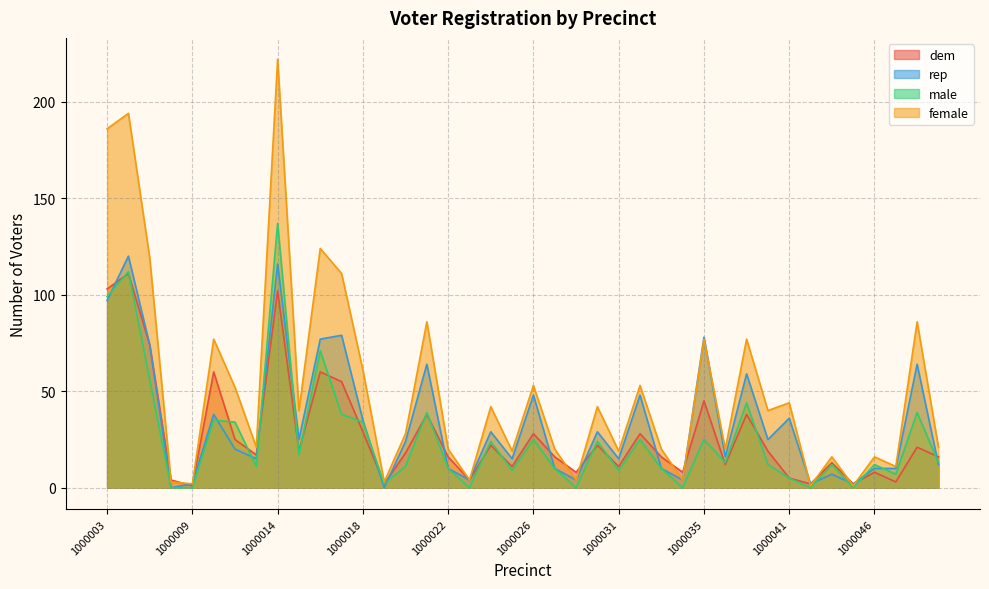

Reading left to right, extract all data points from this chart.

dem: 1000003=103	1000004=111	1000006=74	1000008=4	1000009=1	1000010=60	1000012=25	1000013=17	1000014=102	1000015=19	1000016=60	1000017=55	1000018=29	1000019=2	1000020=18	1000021=38	1000022=16	1000023=4	1000024=22	1000025=11	1000026=28	1000027=16	1000028=8	1000029=22	1000031=11	1000032=28	1000033=16	1000034=8	1000035=45	1000036=12	1000037=38	1000038=19	1000041=5	1000042=2	1000043=13	1000045=2	1000046=8	1000047=3	1000049=21	1000050=16
rep: 1000003=97	1000004=120	1000006=74	1000008=0	1000009=2	1000010=38	1000012=20	1000013=15	1000014=116	1000015=25	1000016=77	1000017=79	1000018=35	1000019=0	1000020=24	1000021=64	1000022=10	1000023=4	1000024=29	1000025=15	1000026=48	1000027=10	1000028=4	1000029=29	1000031=15	1000032=48	1000033=10	1000034=4	1000035=78	1000036=16	1000037=59	1000038=25	1000041=36	1000042=2	1000043=7	1000045=2	1000046=10	1000047=10	1000049=64	1000050=12
male: 1000003=99	1000004=112	1000006=56	1000008=0	1000009=0	1000010=35	1000012=34	1000013=11	1000014=137	1000015=17	1000016=71	1000017=38	1000018=34	1000019=2	1000020=11	1000021=39	1000022=10	1000023=0	1000024=24	1000025=9	1000026=25	1000027=10	1000028=0	1000029=24	1000031=9	1000032=25	1000033=10	1000034=0	1000035=25	1000036=13	1000037=44	1000038=12	1000041=5	1000042=0	1000043=12	1000045=0	1000046=12	1000047=7	1000049=39	1000050=13
female: 1000003=186	1000004=194	1000006=119	1000008=3	1000009=2	1000010=77	1000012=52	1000013=21	1000014=222	1000015=40	1000016=124	1000017=111	1000018=61	1000019=3	1000020=28	1000021=86	1000022=20	1000023=4	1000024=42	1000025=19	1000026=53	1000027=20	1000028=4	1000029=42	1000031=19	1000032=53	1000033=20	1000034=4	1000035=77	1000036=20	1000037=77	1000038=40	1000041=44	1000042=1	1000043=16	1000045=1	1000046=16	1000047=11	1000049=86	1000050=21